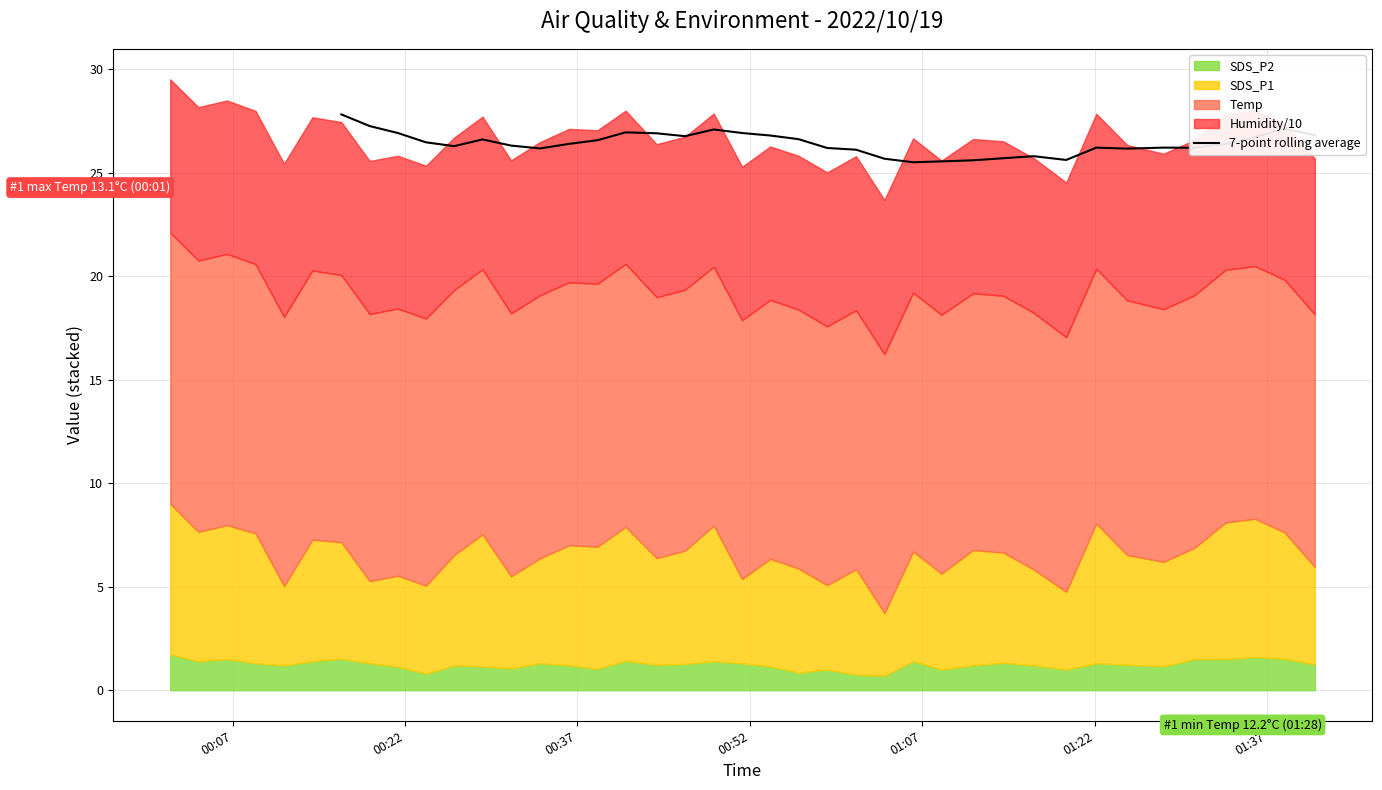

What is the maximum value for 7-point rolling average?

27.8